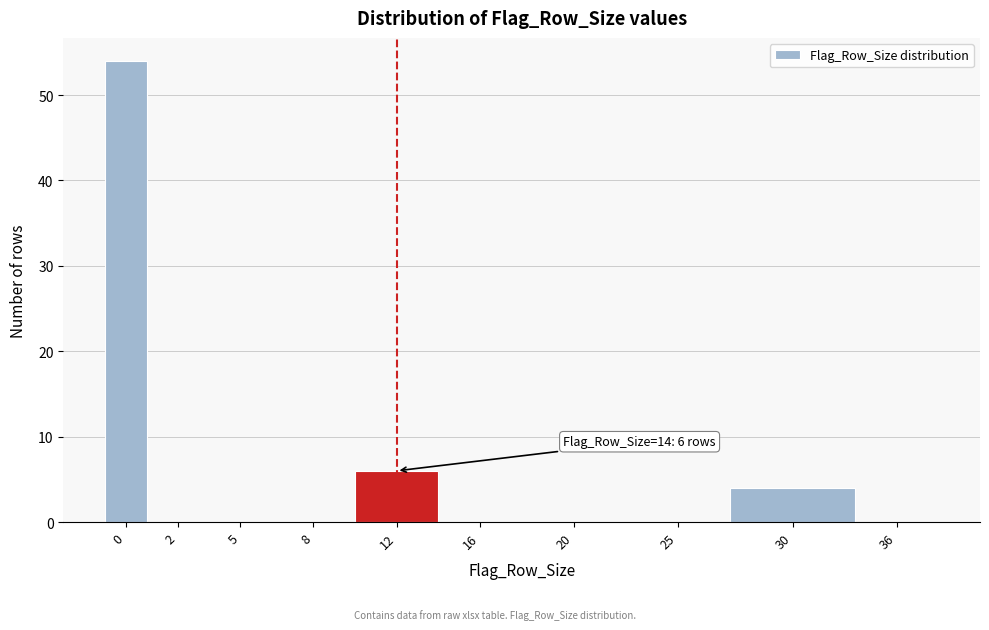

Reading left to right, what are all the values shown in this chart?

0=54	2=0	5=0	8=0	12=6	16=0	20=0	25=0	30=4	36=0